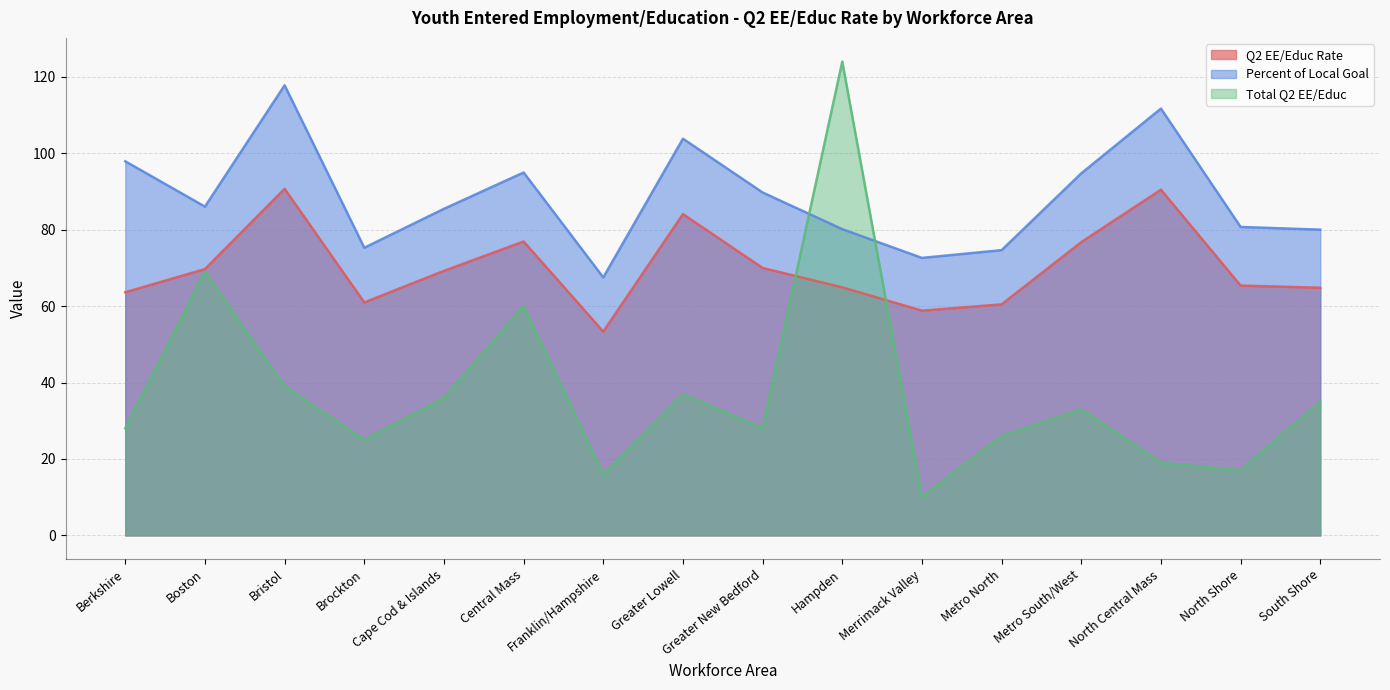

What is the difference between the Q2 EE/Educ Rate values at Metro South/West and South Shore?

11.9